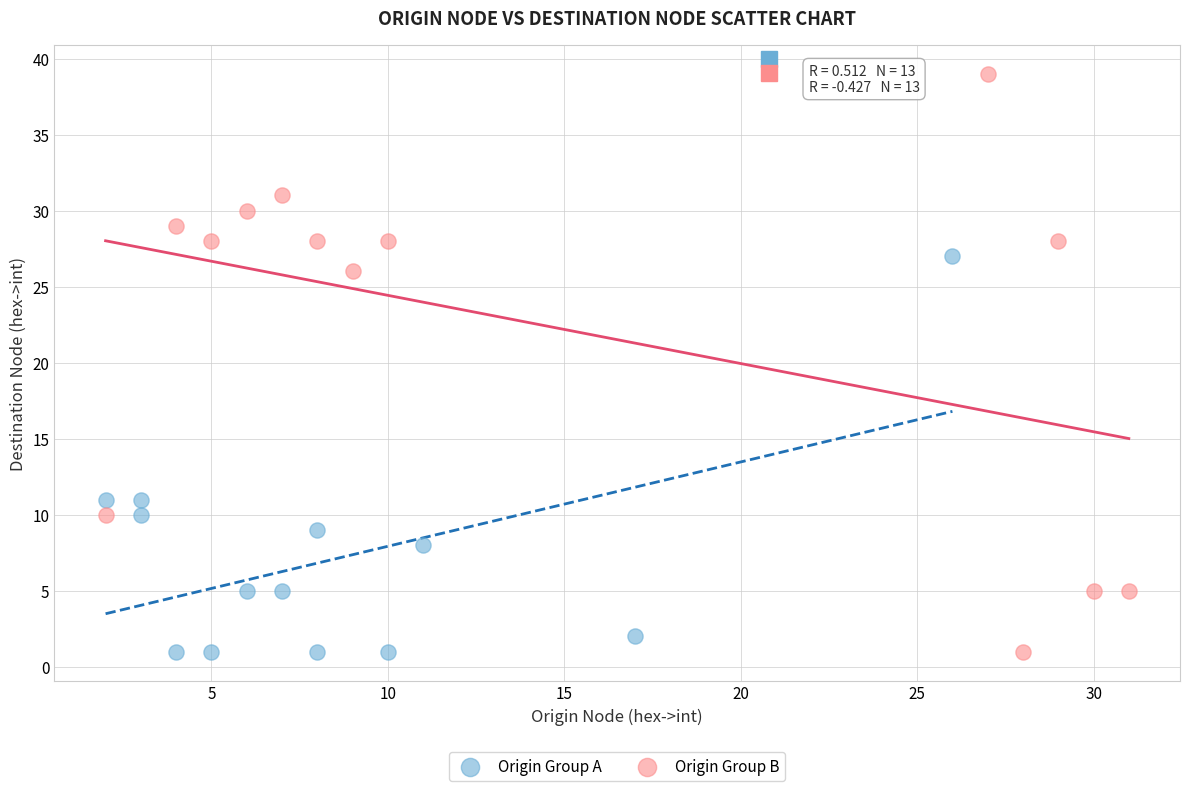

Which series contains the highest Y value?

Origin Group B